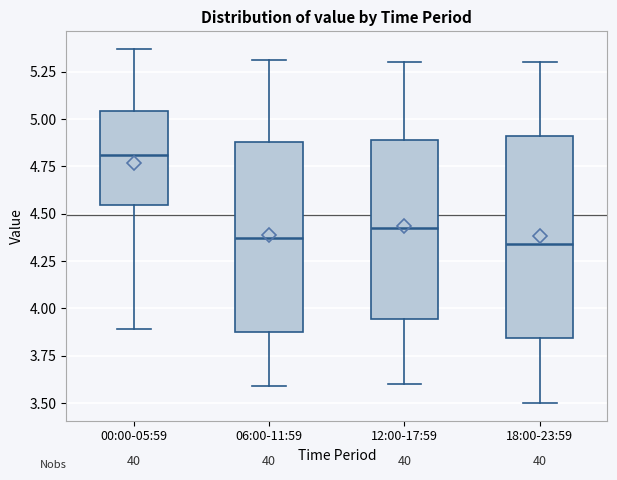

Reading left to right, read every box against the y-axis: the position of its median line, the range the box covers, and the ends of its whiskers. The values are not printed on the chart, so give them approximately, as read against the axis.

00:00-05:59: median 4.80, box 4.55 to 5.05, whiskers 3.90 to 5.35
06:00-11:59: median 4.35, box 3.85 to 4.90, whiskers 3.60 to 5.30
12:00-17:59: median 4.45, box 3.95 to 4.90, whiskers 3.60 to 5.30
18:00-23:59: median 4.35, box 3.85 to 4.90, whiskers 3.50 to 5.30